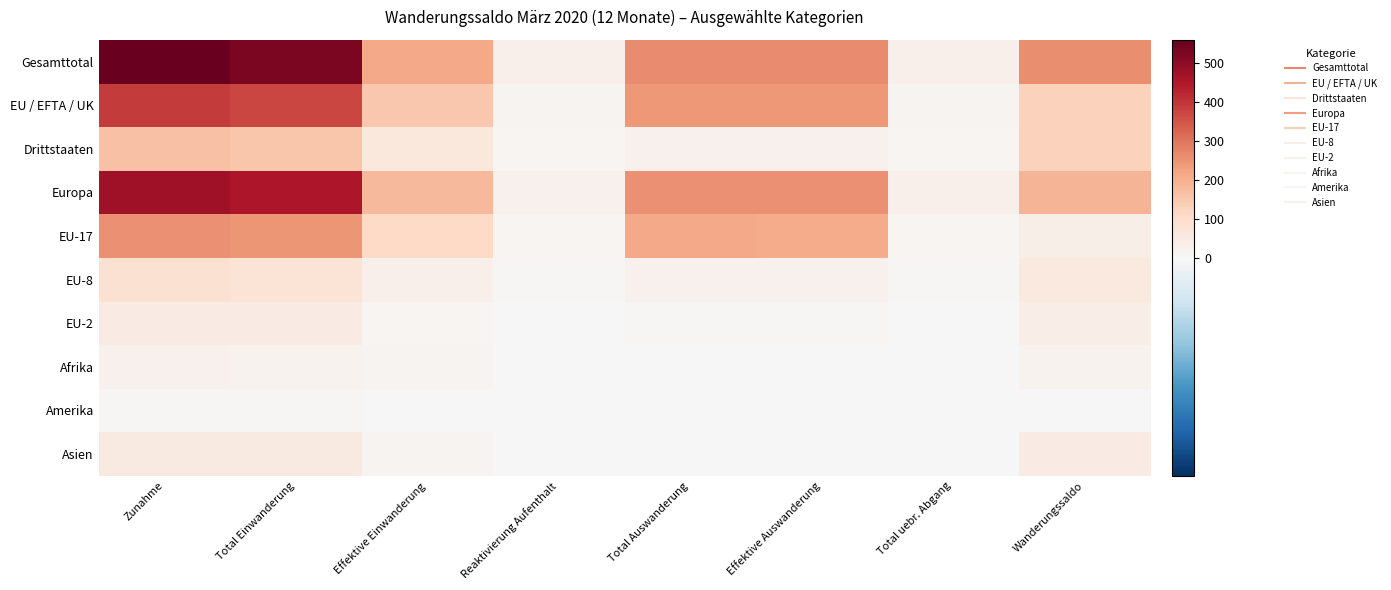

Between Effektive Einwanderung and Total uebr. Abgang, which series saw the biggest shift?

Gesamttotal